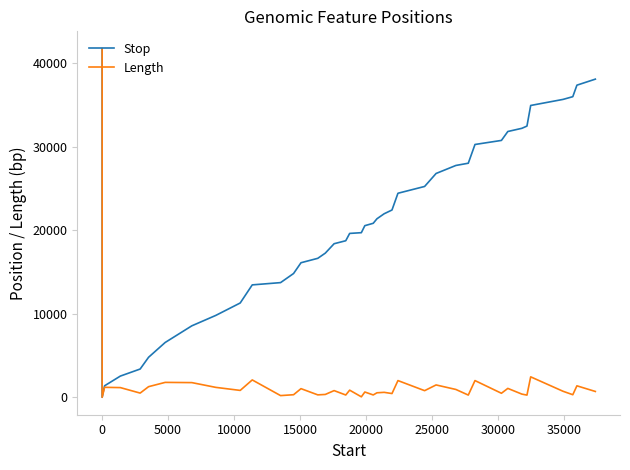

What is the maximum value for Stop?

41708